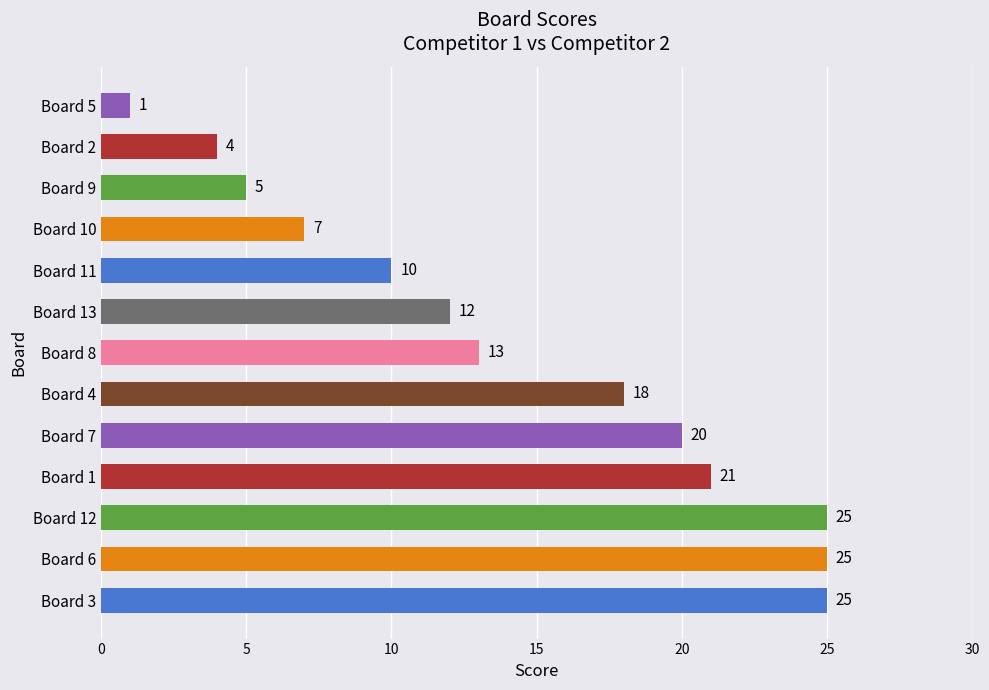

How many categories are shown in the chart?

13